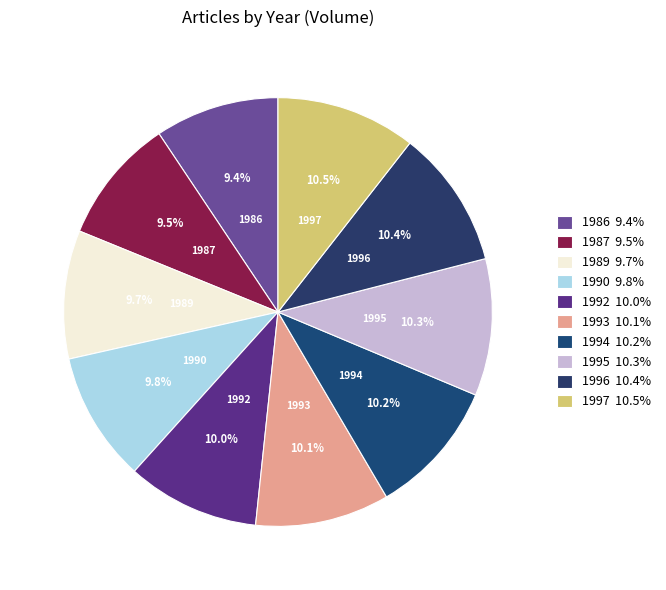

Do 1995 and 1990 together represent more than half of the pie?

No